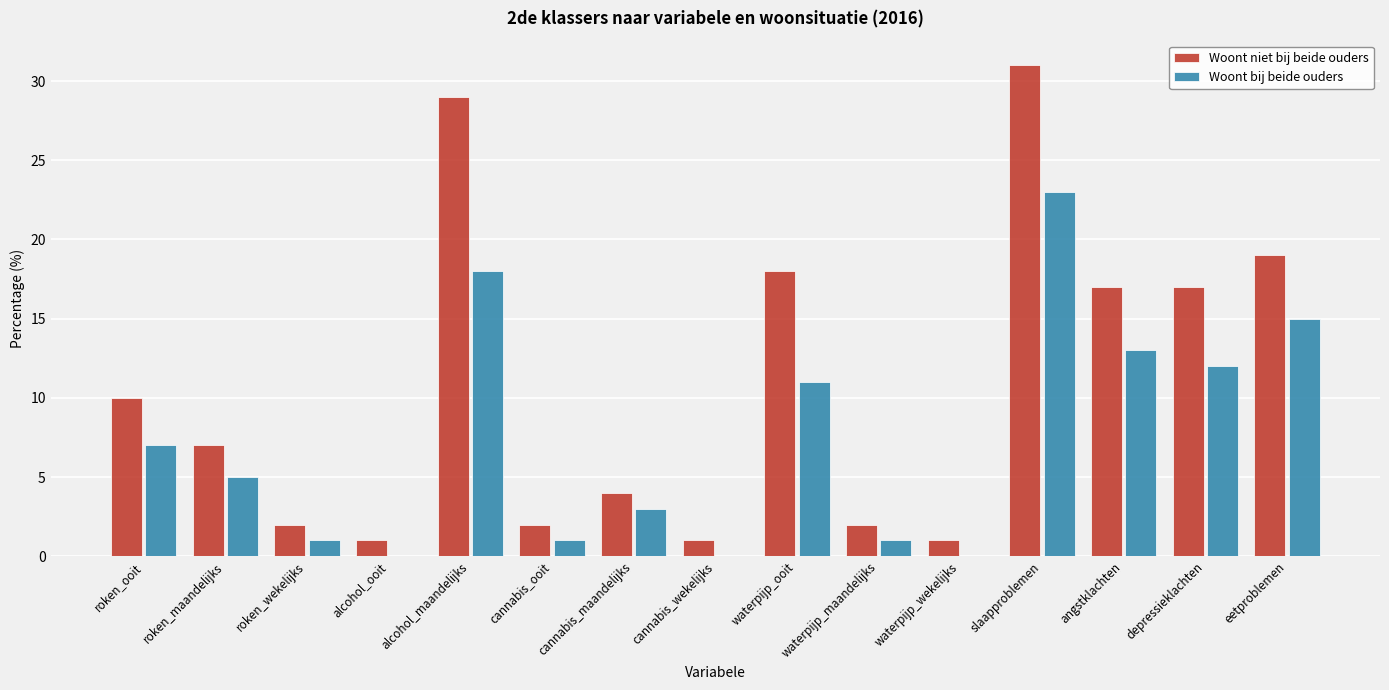

What is the approximate value of Woont niet bij beide ouders at eetproblemen?

19